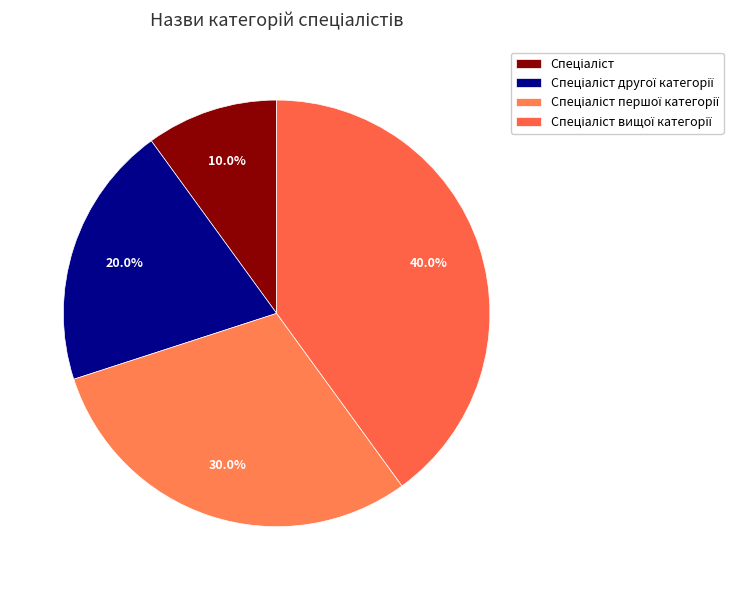

Count the number of slices in the pie.

4